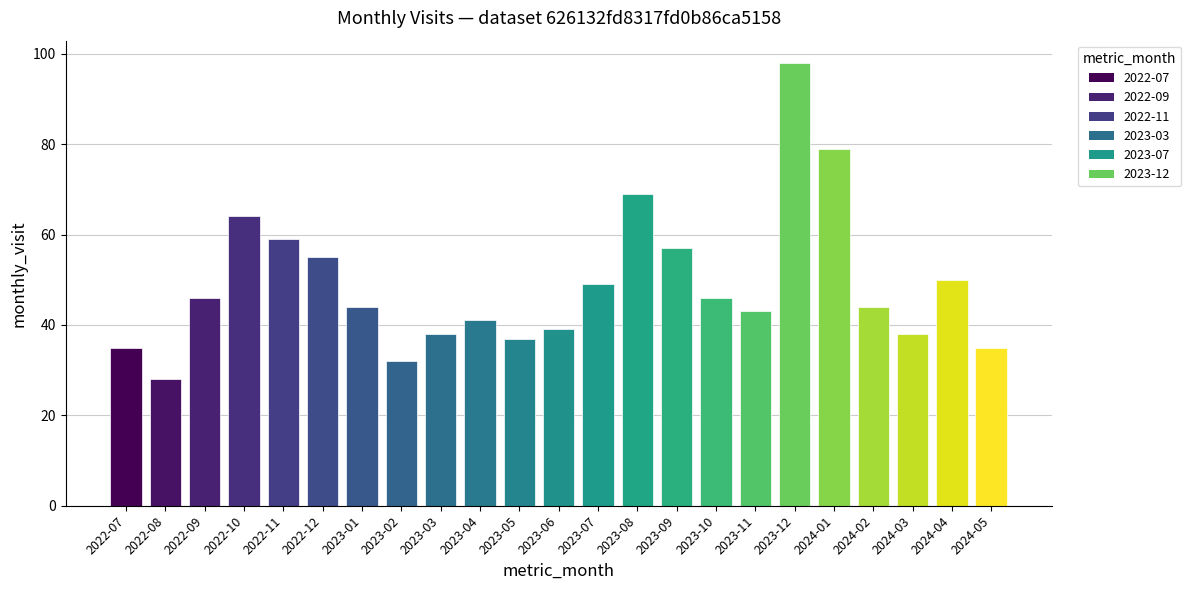

The chart shows a value of 50 at 2024-04. True or false?

True